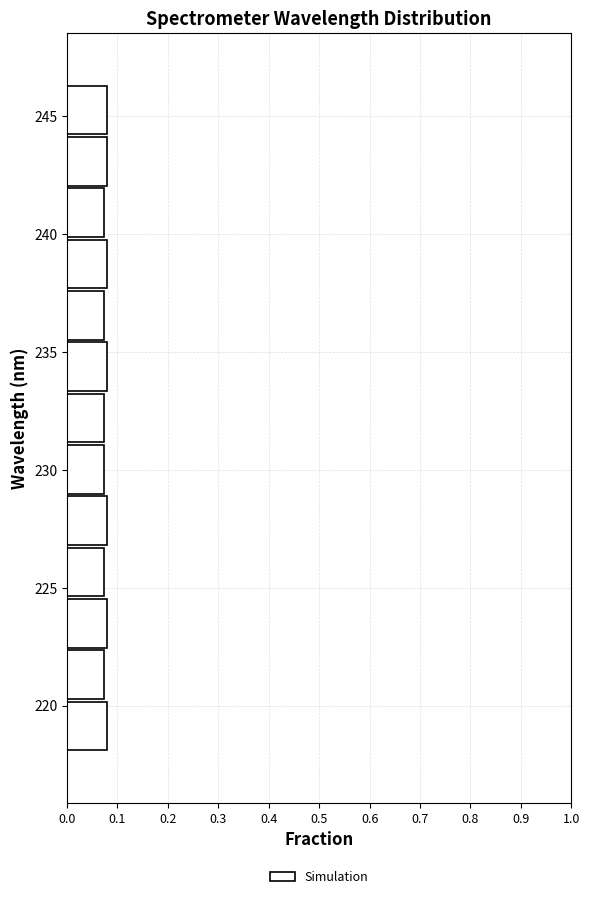

Reading bottom to top, list every bar in this chart as the range it spans on the y-axis followed by its length. Neither the bar edges nor the lengths are printed on the chart, so give them approximately, as read against the axes.

218.0 to 220.0: 0.08
220.0 to 222.5: 0.07
222.5 to 224.5: 0.08
224.5 to 227.0: 0.07
227.0 to 229.0: 0.08
229.0 to 231.0: 0.07
231.0 to 233.5: 0.07
233.5 to 235.5: 0.08
235.5 to 237.5: 0.07
237.5 to 240.0: 0.08
240.0 to 242.0: 0.07
242.0 to 244.0: 0.08
244.0 to 246.5: 0.08